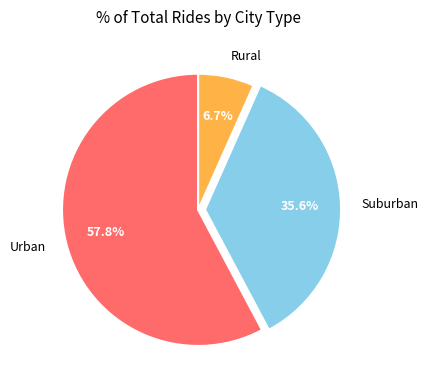

Does Urban represent more than half of the total?

Yes